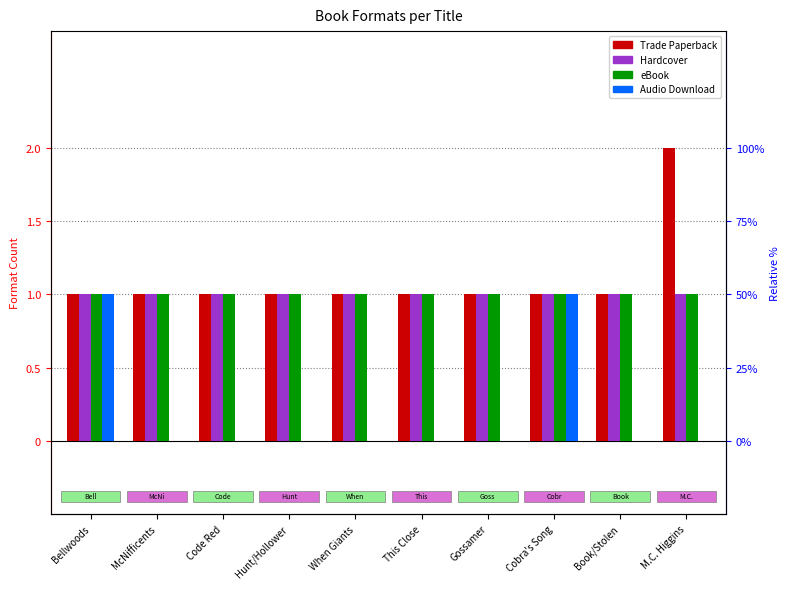

Which label corresponds to the smallest value in the chart?

McNifficents